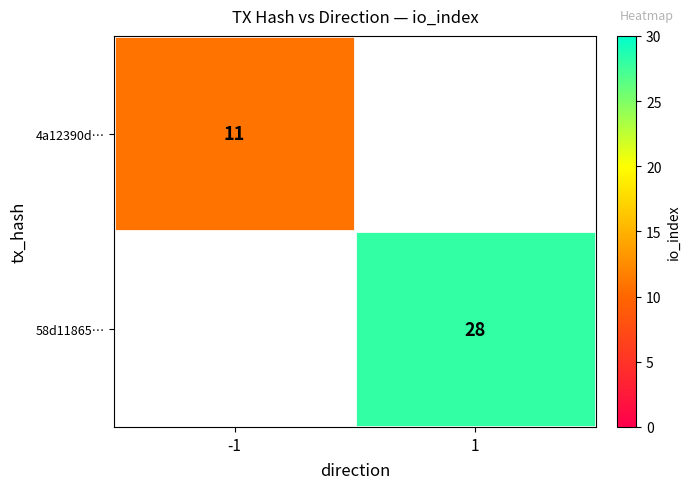

The value of 4a12390d… at -1 is 11. True or false?

True